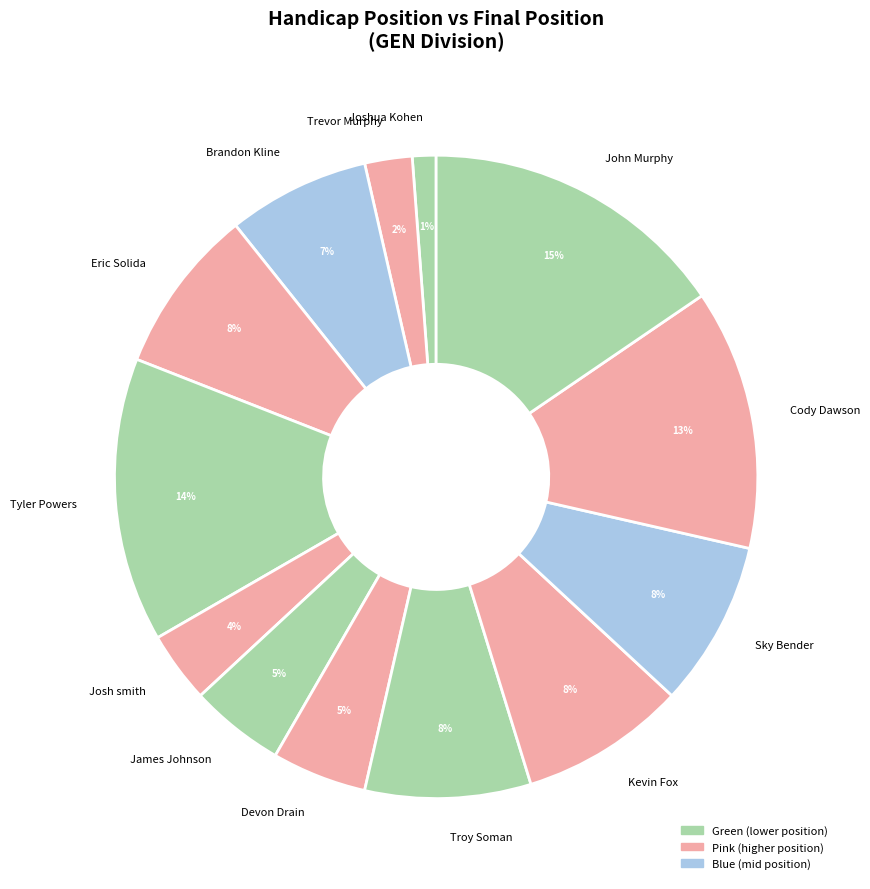

Which has a higher value, Josh smith or Tyler Powers?

Tyler Powers